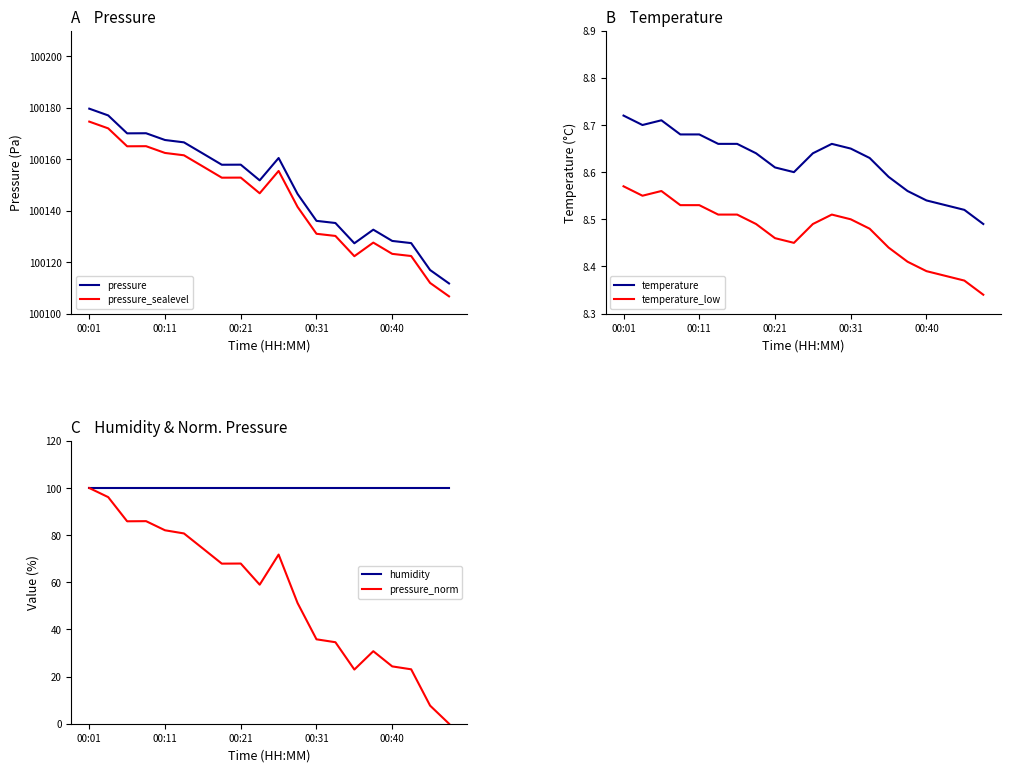

What is the value of the pressure_sealevel point at the 10th from the left?

100146.8